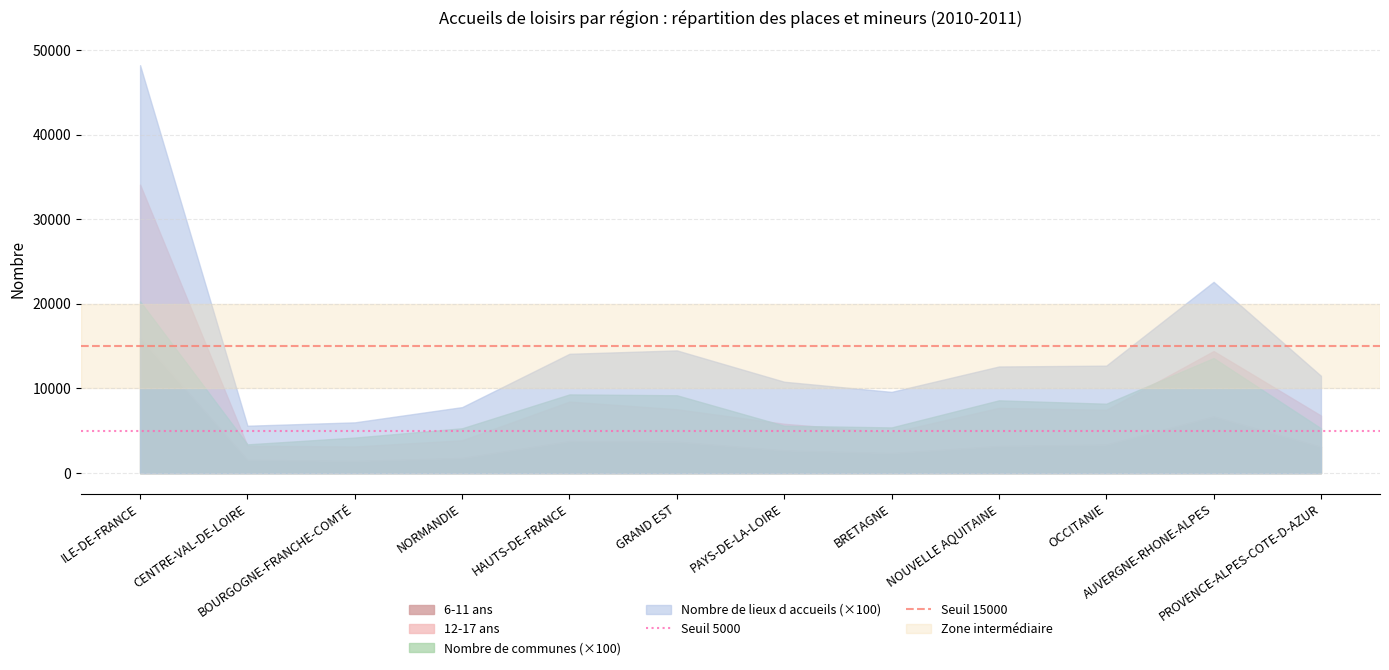

What is the label of the 1st point from the right?

CENTRE-VAL-DE-LOIRE